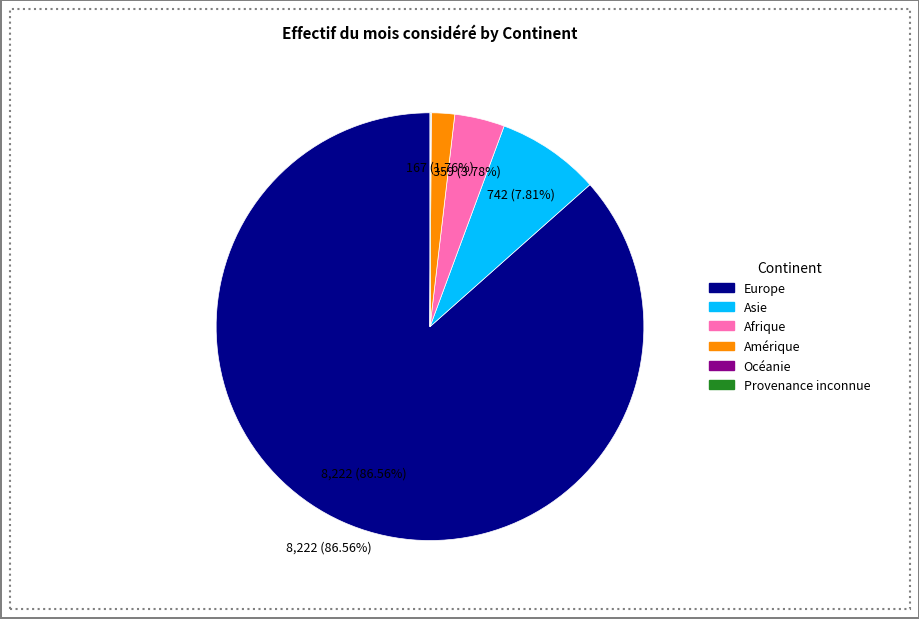

Which category accounts for the majority?

Europe